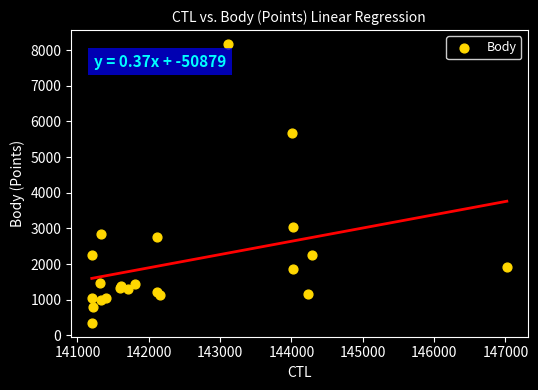

What Y value in the scatter plot is closest to 4263?

3041